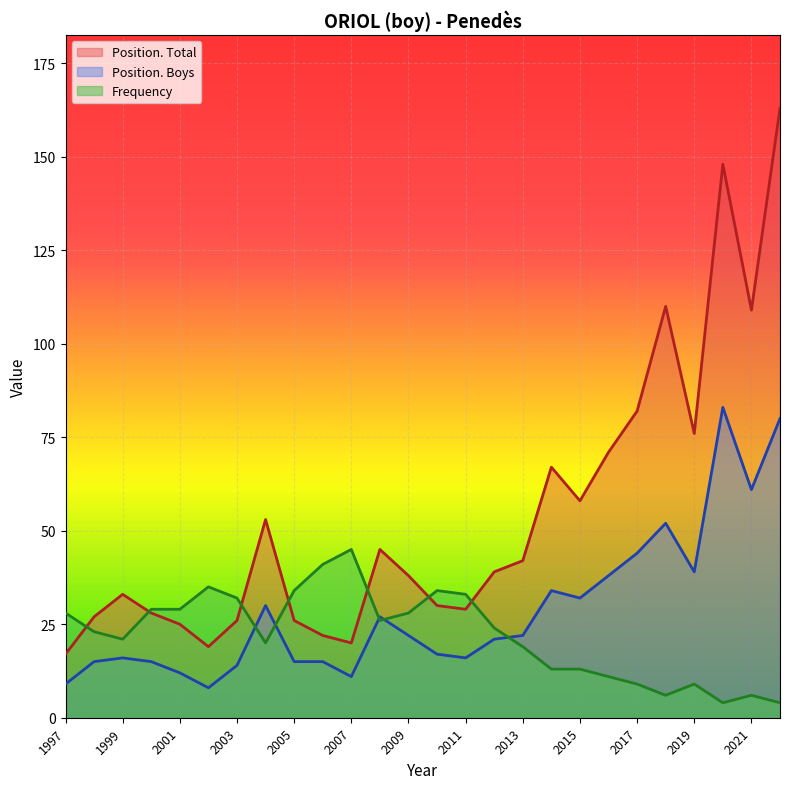

Reading right to left, transcribe all the data shown in this chart.

Position. Total: 1997=17	1998=27	1999=33	2000=28	2001=25	2002=19	2003=26	2004=53	2005=26	2006=22	2007=20	2008=45	2009=38	2010=30	2011=29	2012=39	2013=42	2014=67	2015=58	2016=71	2017=82	2018=110	2019=76	2020=148	2021=109	2022=163
Position. Boys: 1997=9	1998=15	1999=16	2000=15	2001=12	2002=8	2003=14	2004=30	2005=15	2006=15	2007=11	2008=27	2009=22	2010=17	2011=16	2012=21	2013=22	2014=34	2015=32	2016=38	2017=44	2018=52	2019=39	2020=83	2021=61	2022=80
Frequency: 1997=28	1998=23	1999=21	2000=29	2001=29	2002=35	2003=32	2004=20	2005=34	2006=41	2007=45	2008=26	2009=28	2010=34	2011=33	2012=24	2013=19	2014=13	2015=13	2016=11	2017=9	2018=6	2019=9	2020=4	2021=6	2022=4